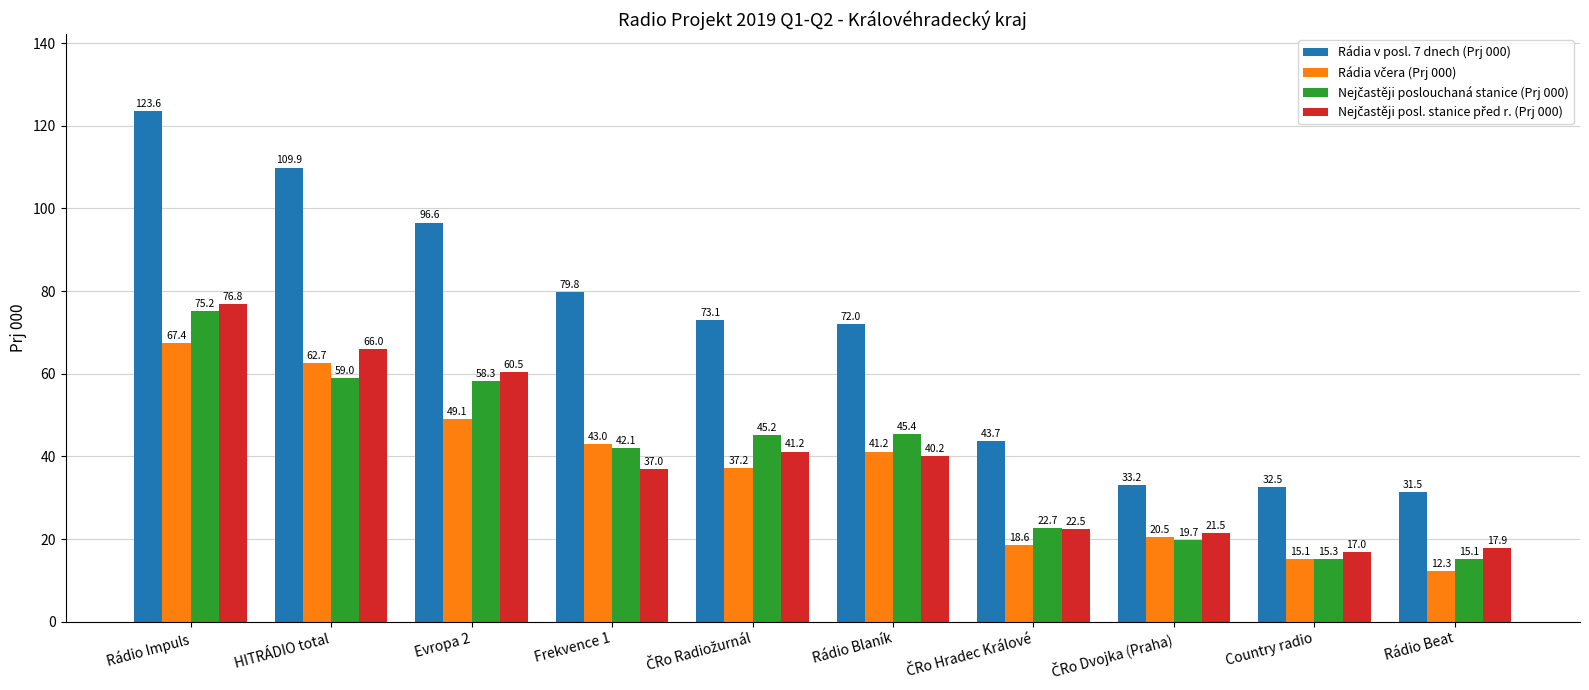

Between Rádio Blaník and Rádio Beat, which series saw the biggest shift?

Rádia v posl. 7 dnech (Prj 000)